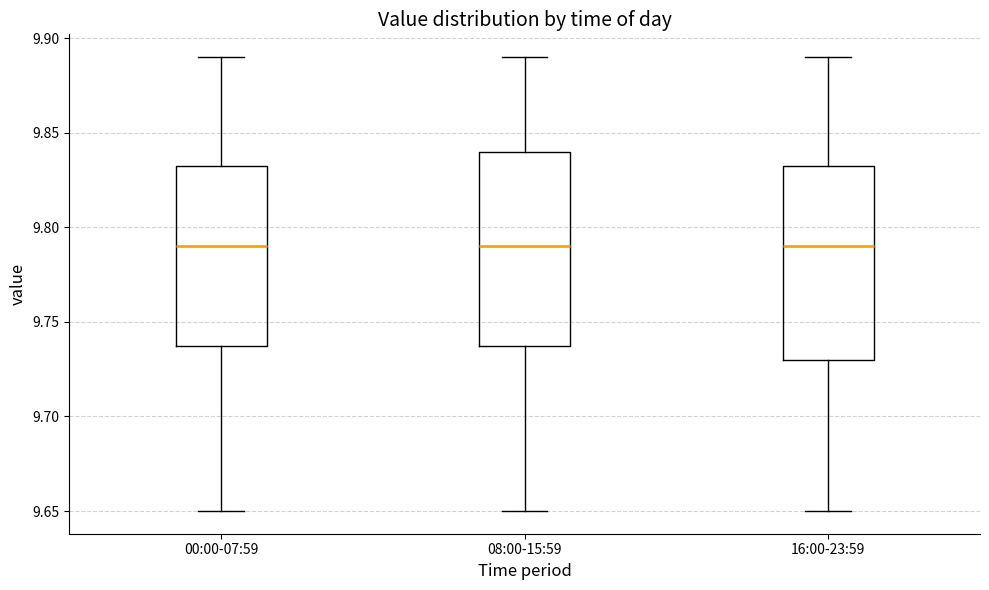

Reading left to right, transcribe this box plot: for each box, give where its median line is, the range the box spans, and where its two whiskers end, as read against the y-axis. The values are not printed on the chart, so give them approximately, as read against the axis.

00:00-07:59: median 9.790, box 9.740 to 9.835, whiskers 9.650 to 9.890
08:00-15:59: median 9.790, box 9.740 to 9.840, whiskers 9.650 to 9.890
16:00-23:59: median 9.790, box 9.730 to 9.835, whiskers 9.650 to 9.890